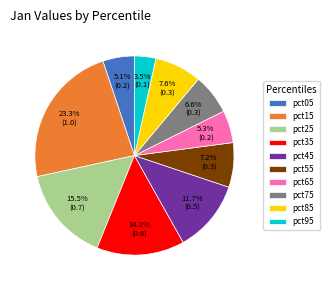

Count the number of slices in the pie.

10